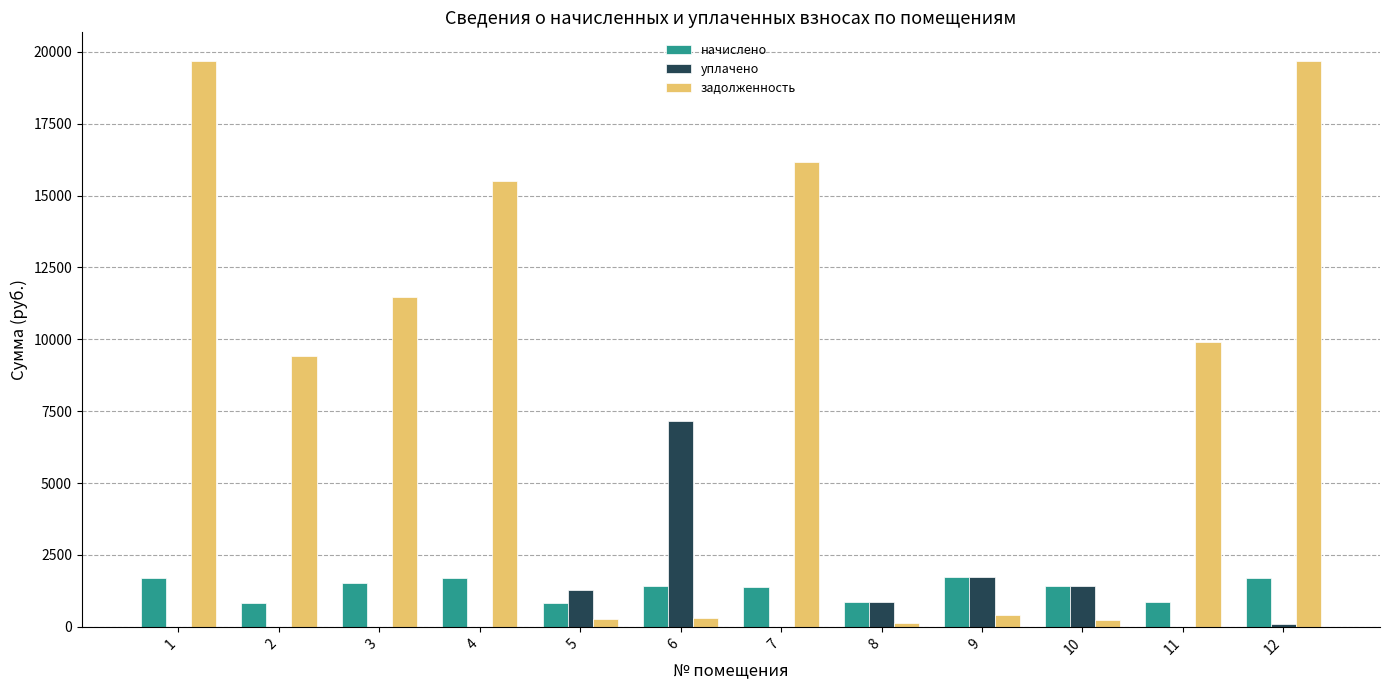

What is the total value across all series at 4?

17195.8